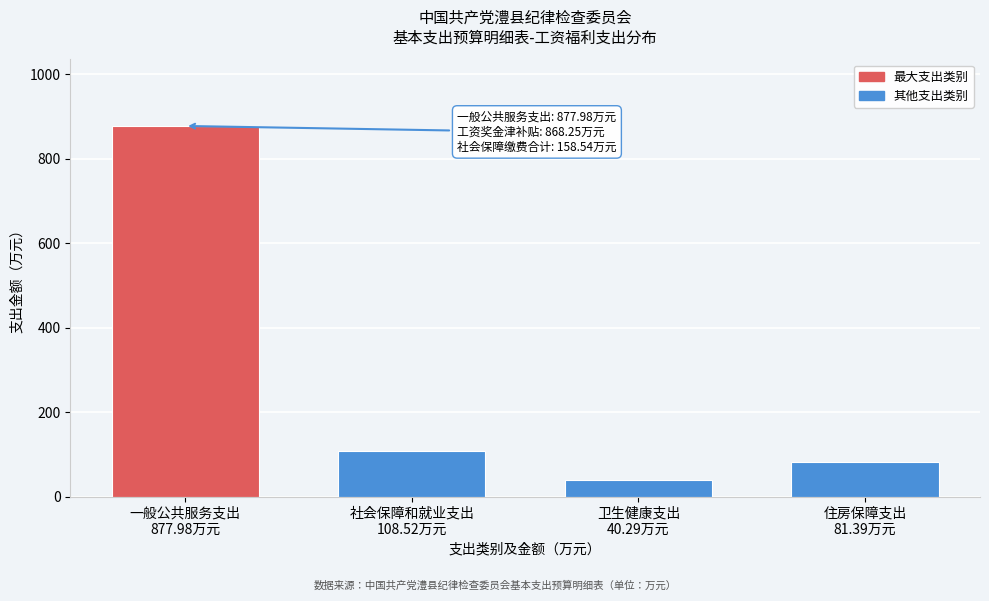

Reading right to left, extract all data points from this chart.

81.4	40.3	108.5	878.0